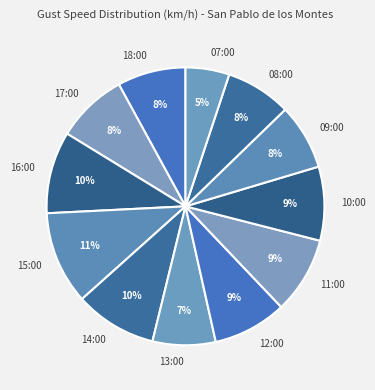

Combined, do 07:00 and 08:00 account for over 50%?

No